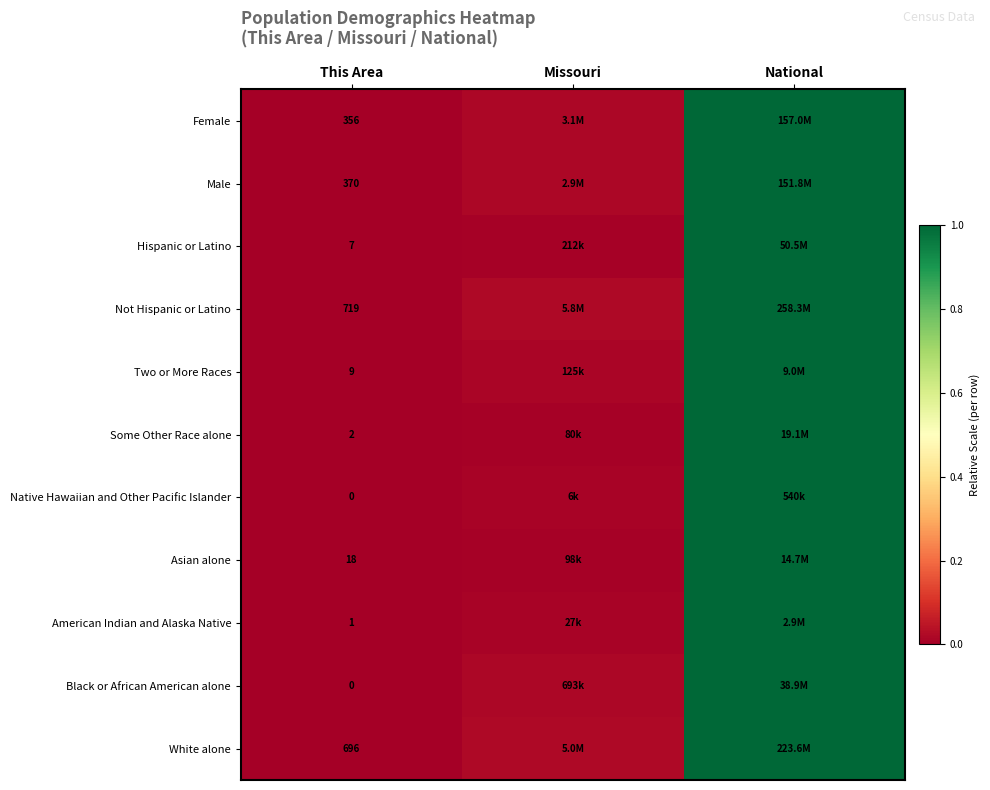

At which label is Some Other Race alone closest to 0?

This Area